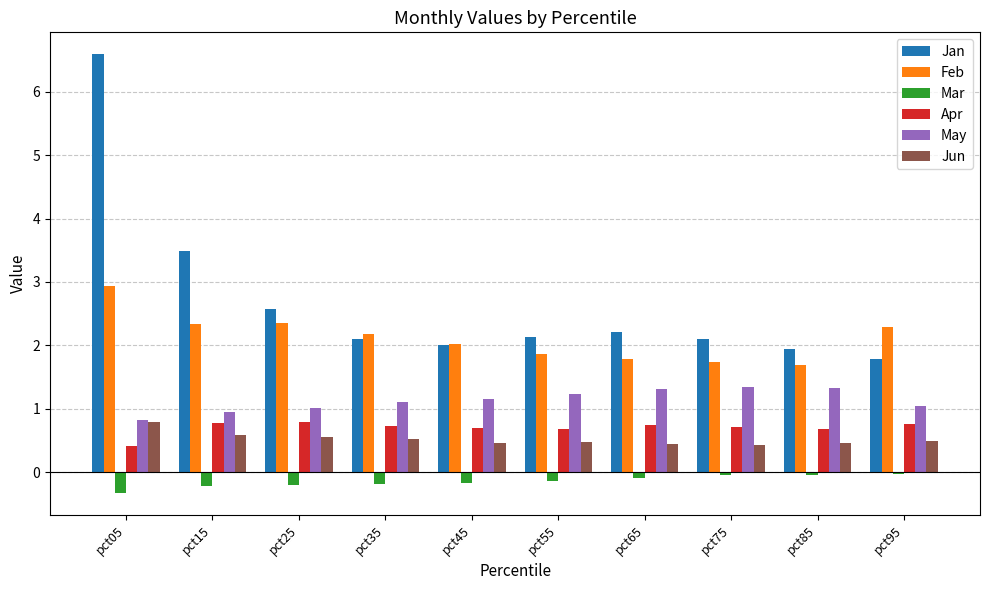

What is the sum of all Apr values?

7.0